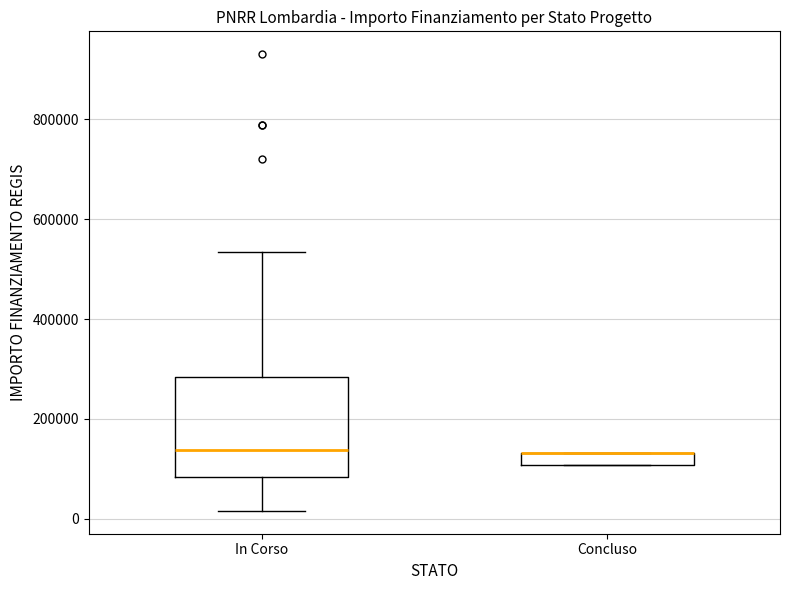

Where does the upper whisker of the box for In Corso end on the y-axis? The values are not printed on the chart, so give them approximately, as read against the axis.

540000